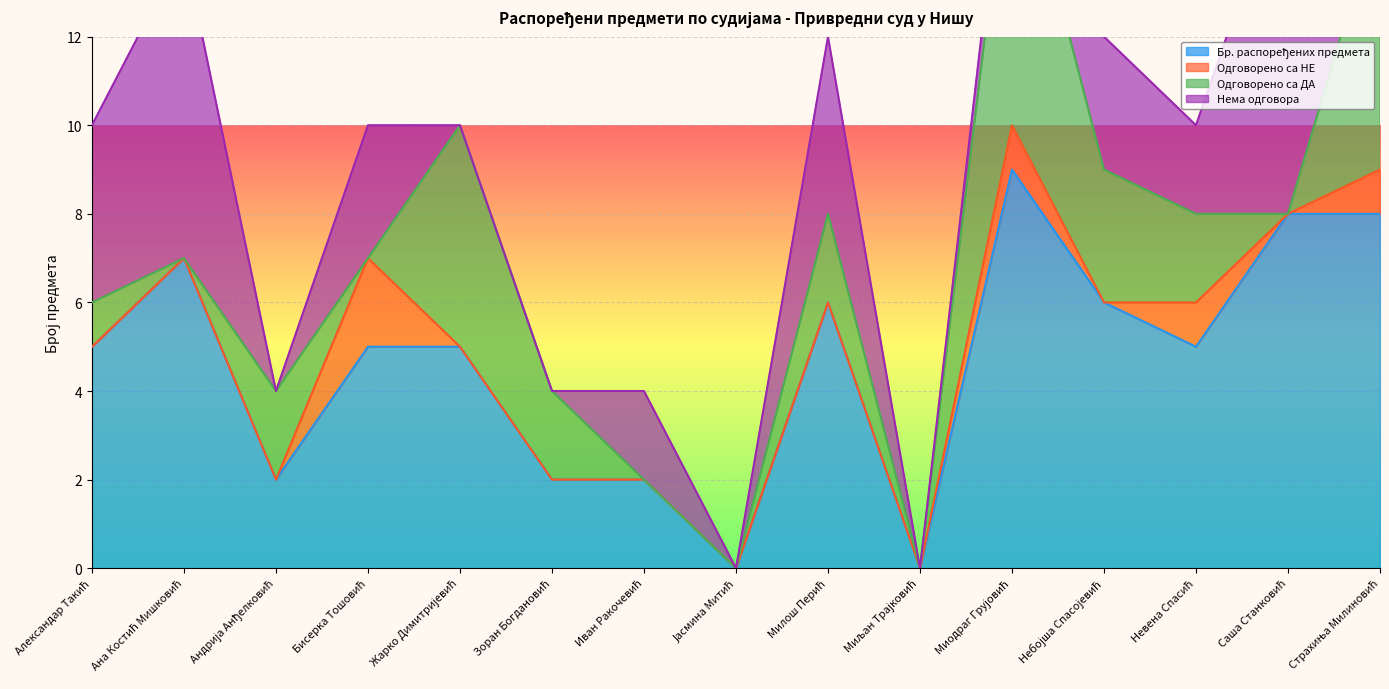

Which label corresponds to the smallest value in the chart?

Јасмина Митић